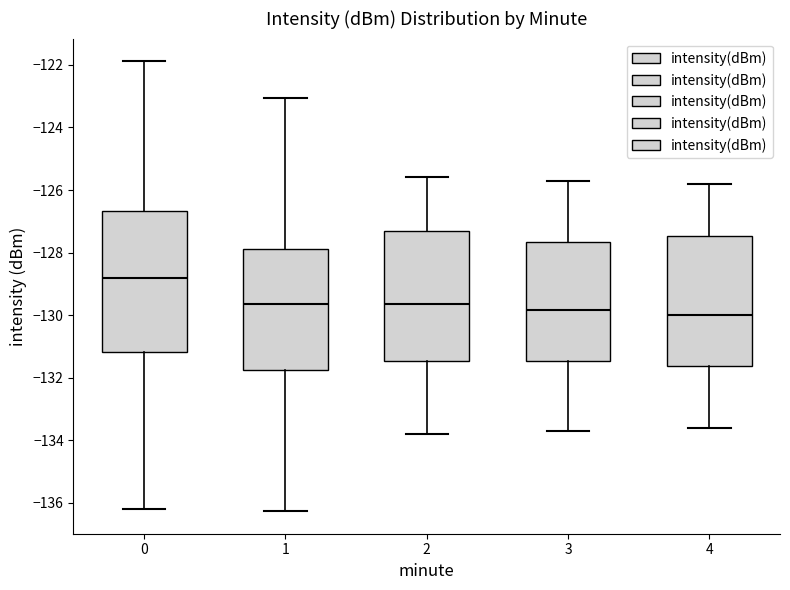

Which box is the tallest, from its lower edge to its upper edge?

0